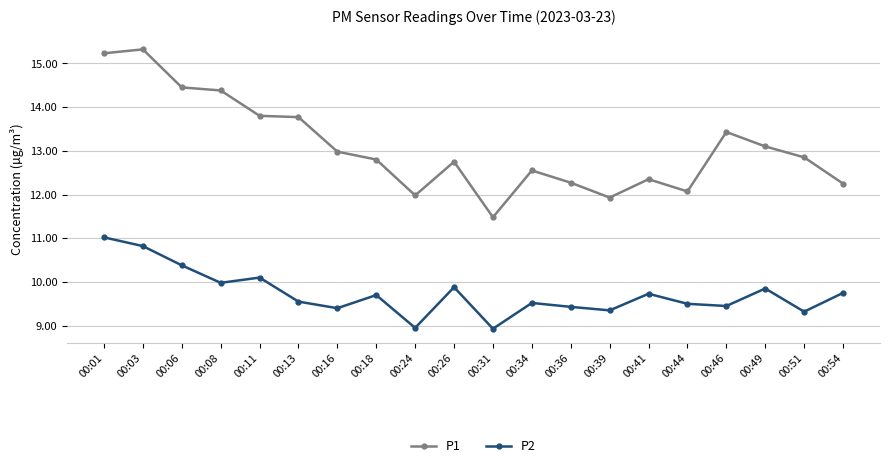

What is the average value of the P1 series?

13.1